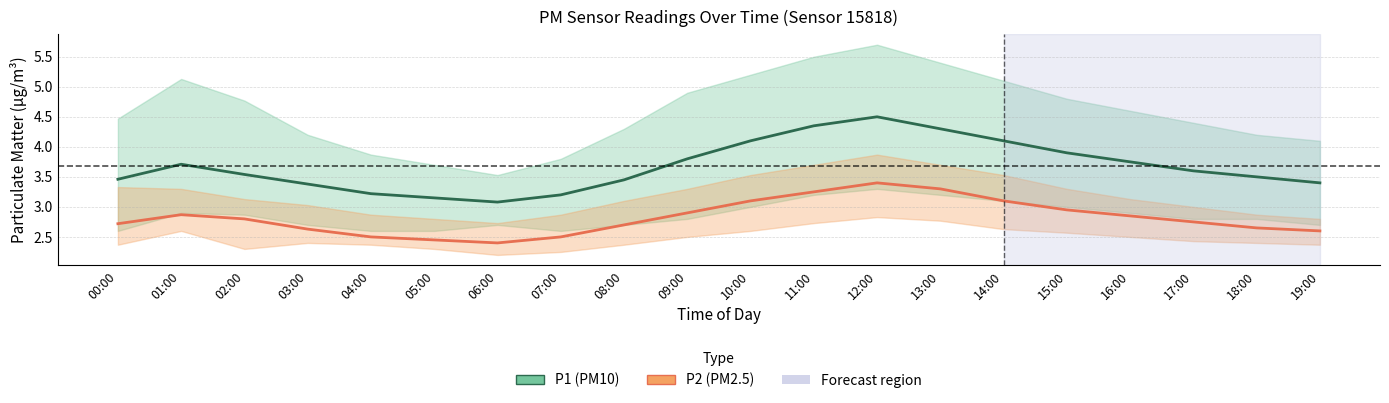

Is this an area chart (filled region under the line)?

No